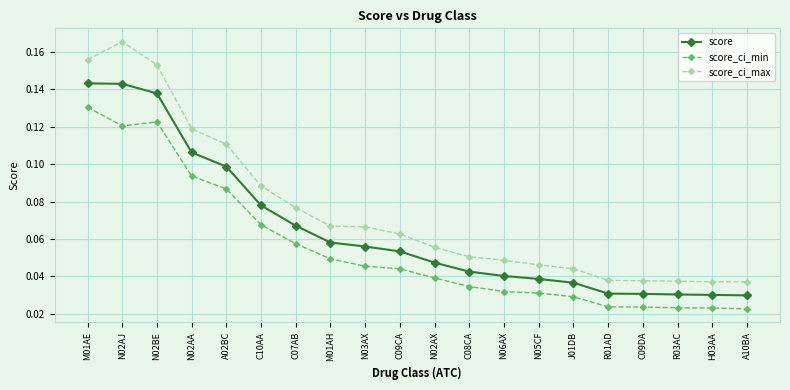

Which series has the largest total across all categories?

score_ci_max